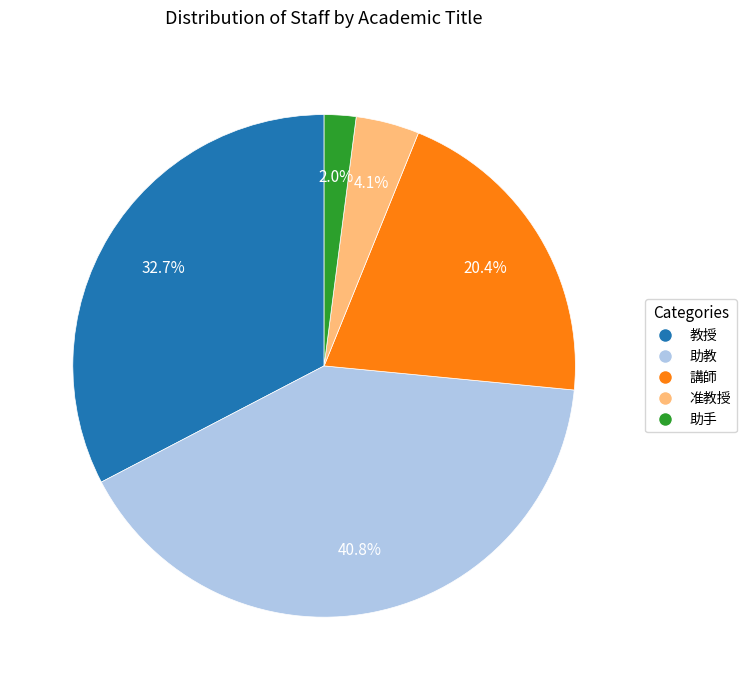

Which category has the biggest portion of the pie?

助教